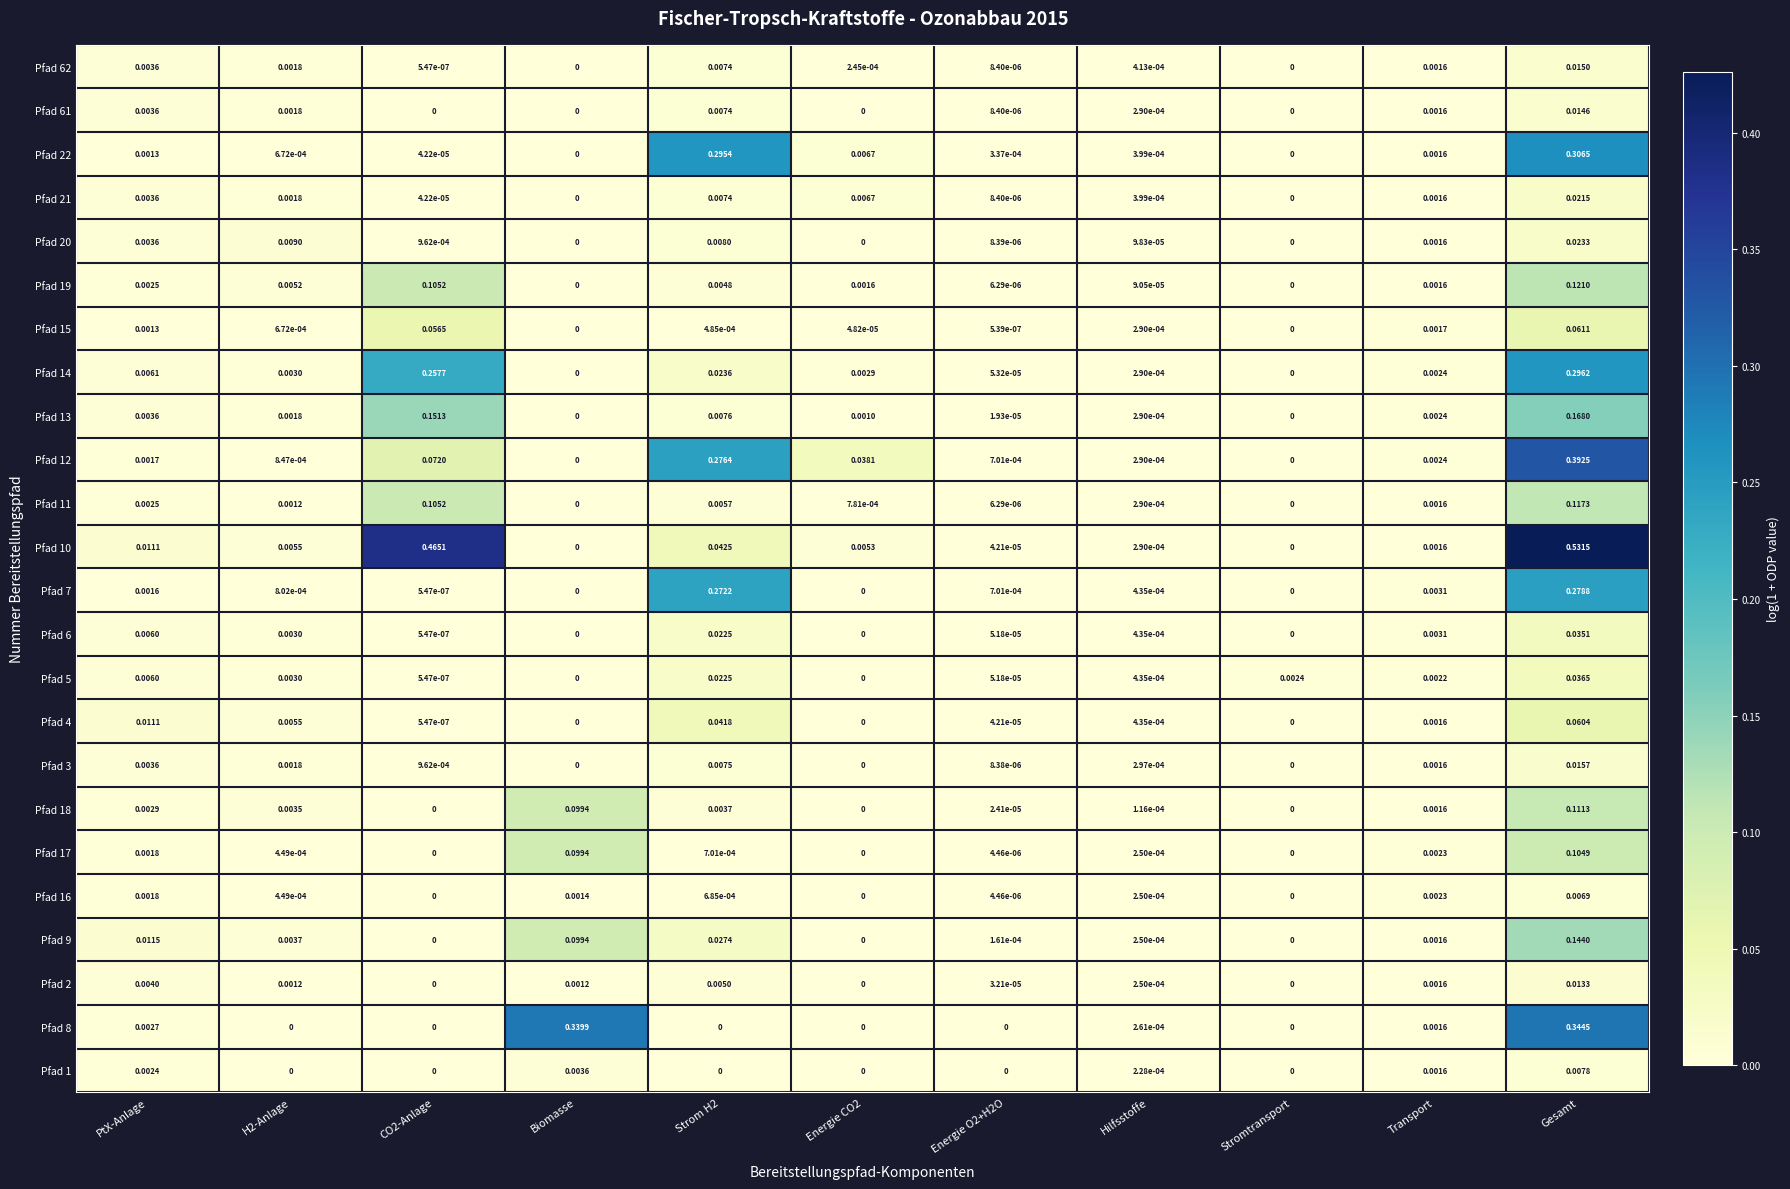

Is the value of Pfad 4 at Energie O2+H2O greater than the value of Pfad 61 at Transport?

No